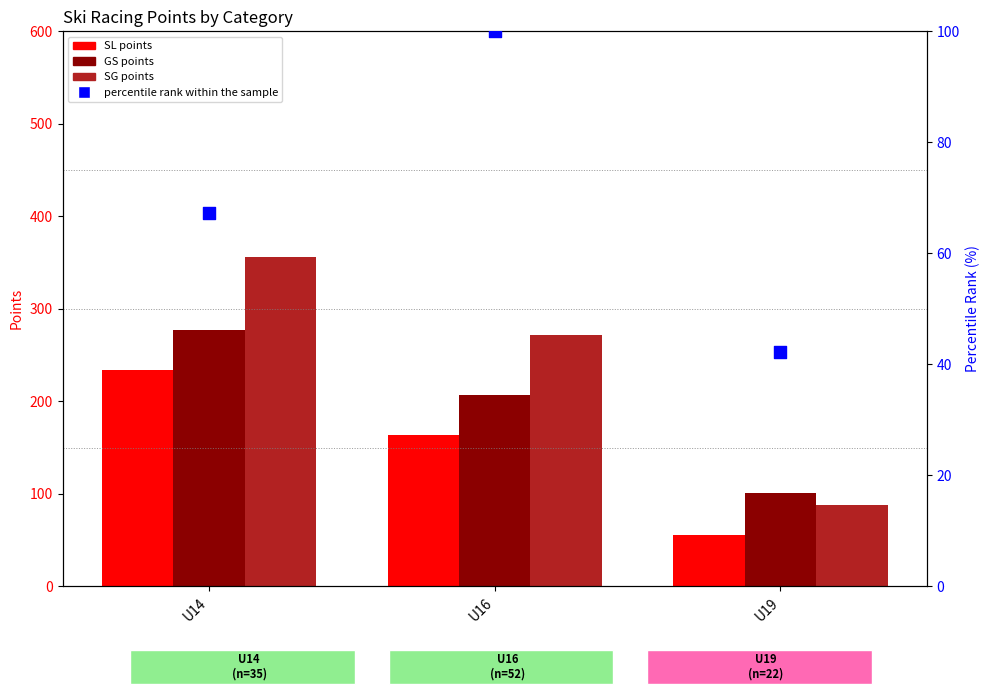

At which category is the sum across all series the highest?

U14